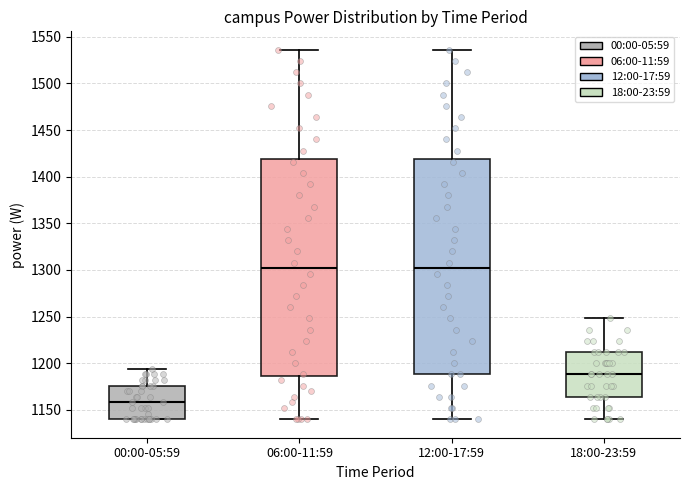

Reading left to right, transcribe this box plot: for each box, give where its median line is, the range the box spans, and where its two whiskers end, as read against the y-axis. The values are not printed on the chart, so give them approximately, as read against the axis.

00:00-05:59: median 1160, box 1140 to 1175, whiskers 1140 to 1195
06:00-11:59: median 1300, box 1185 to 1420, whiskers 1140 to 1535
12:00-17:59: median 1300, box 1190 to 1420, whiskers 1140 to 1535
18:00-23:59: median 1190, box 1165 to 1210, whiskers 1140 to 1250